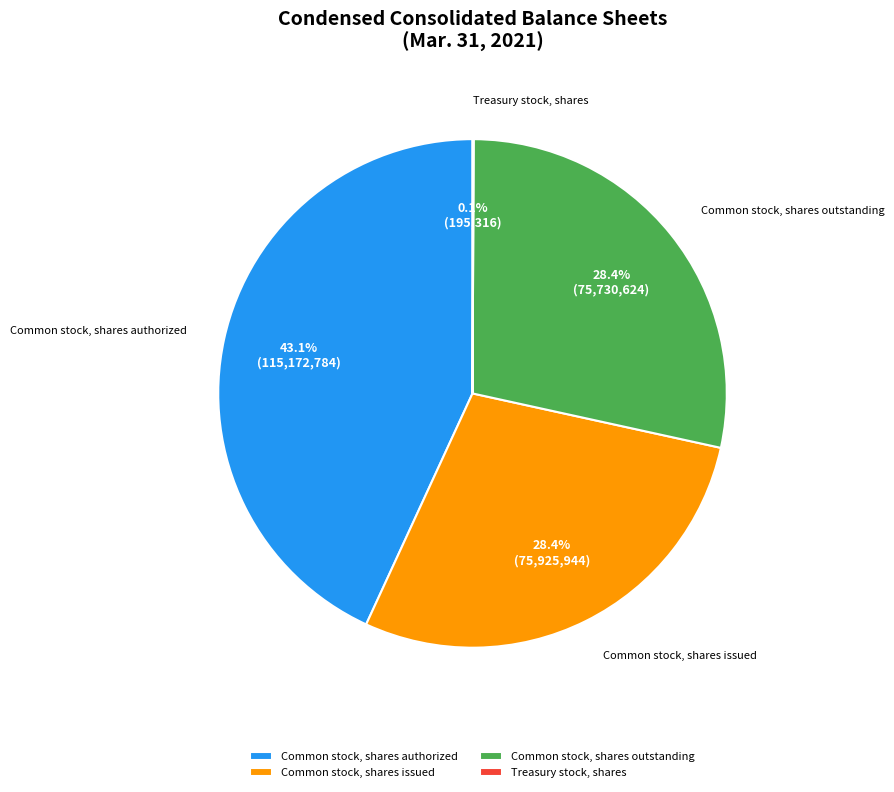

What percentage is the Common stock, shares issued slice, to the nearest percent?

28%